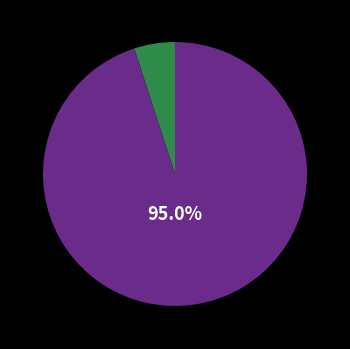

Does any single category account for the majority?

Yes